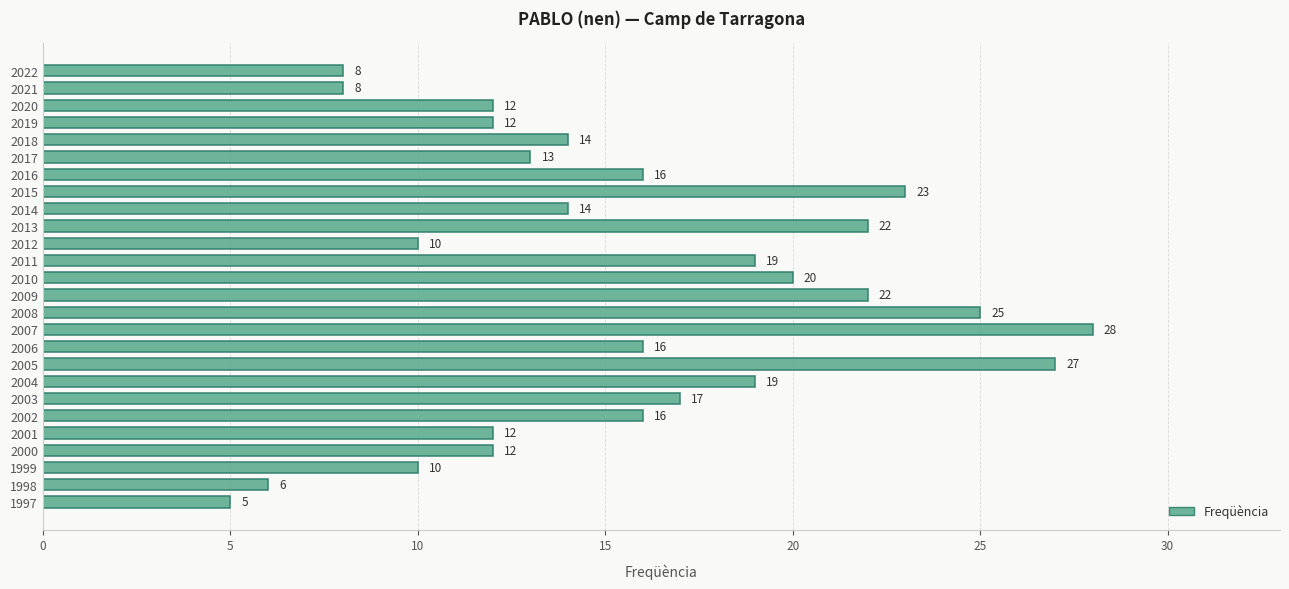

Approximately how many times larger is the value at 2004 compared to 2007?

0.7